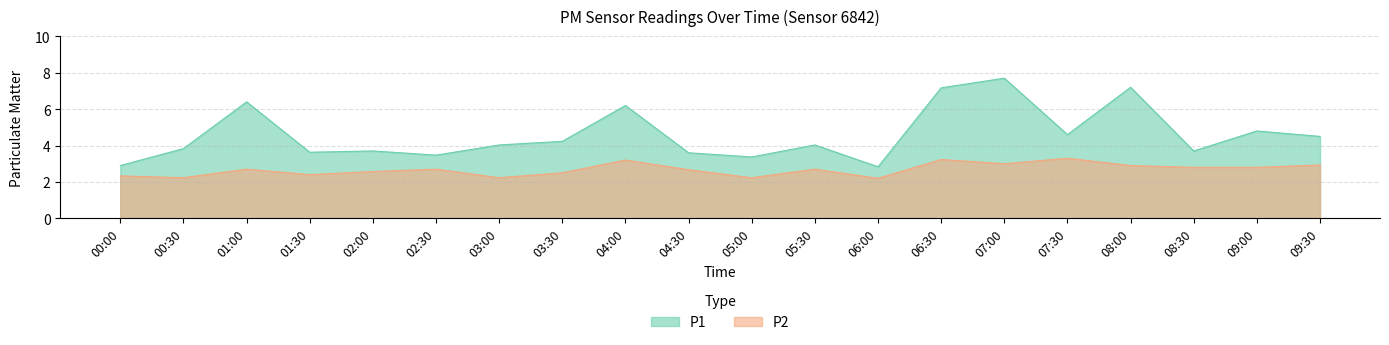

How many lines are shown in the chart?

2